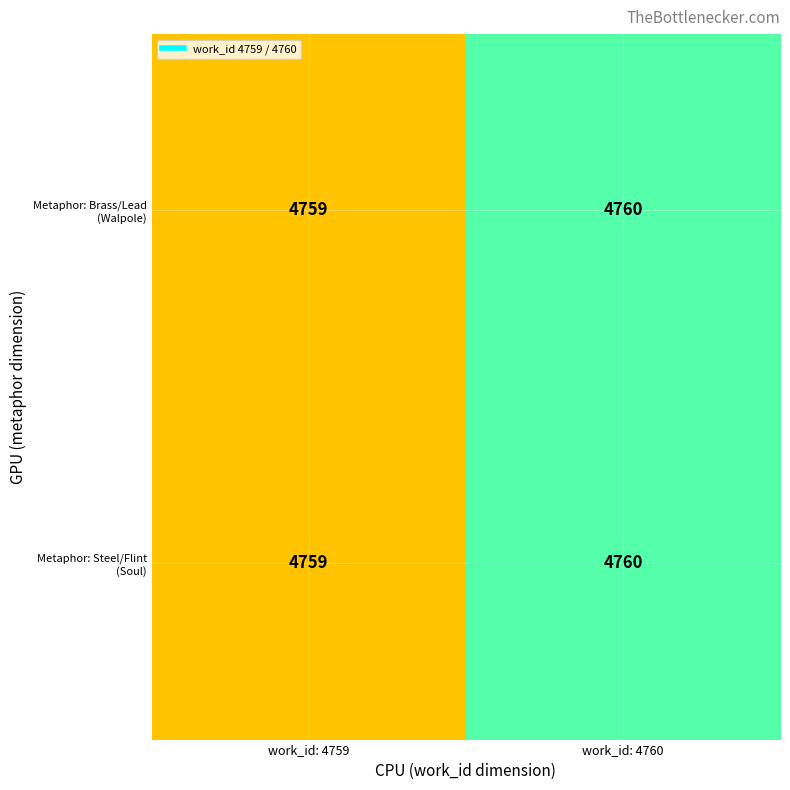

Which category has the highest value across all series?

work_id: 4760